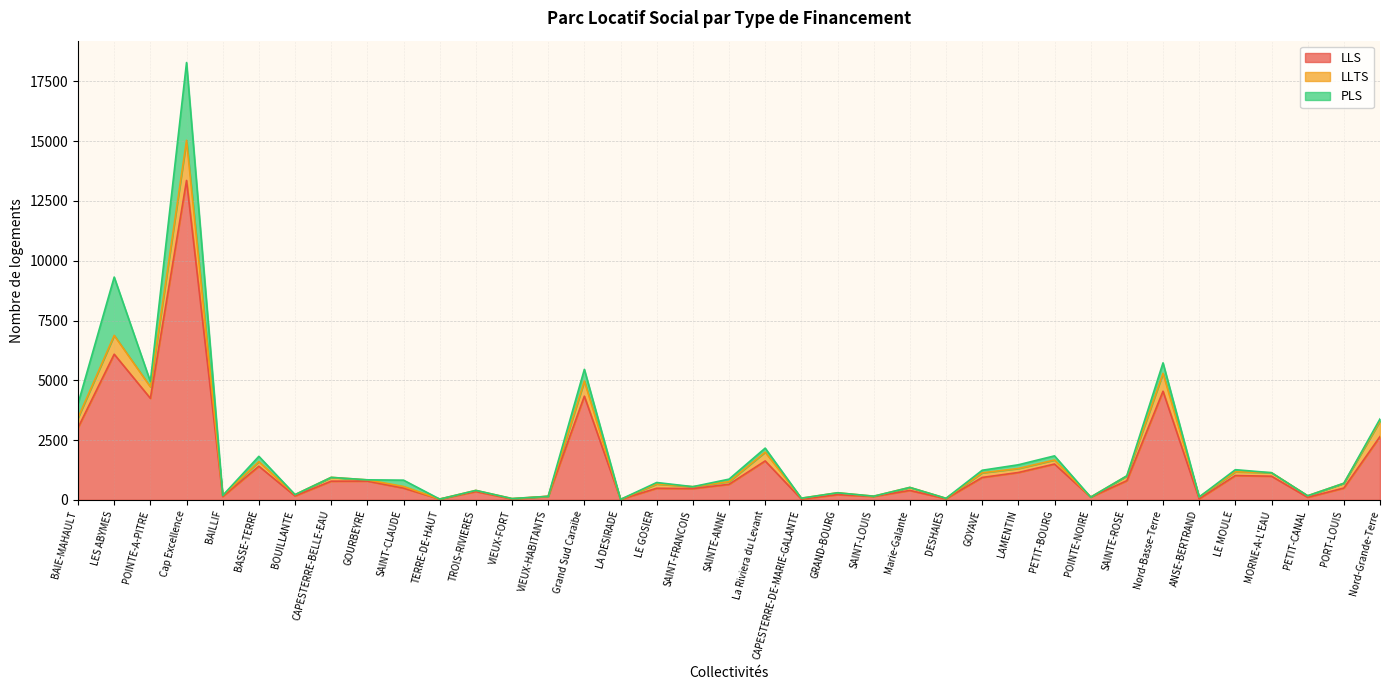

At which category is the sum across all series the highest?

Cap Excellence